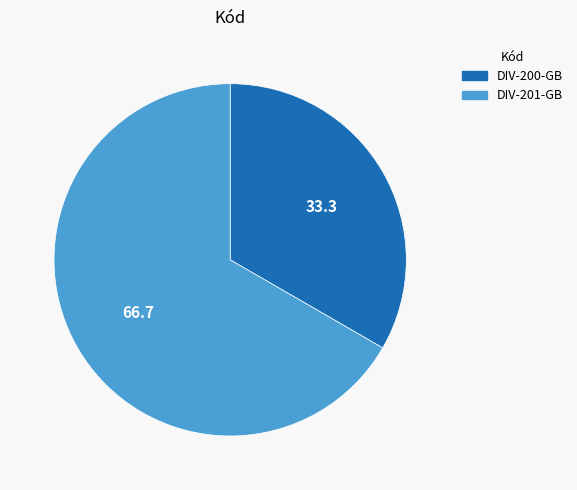

Combined, do DIV-201-GB and DIV-200-GB account for over 50%?

Yes